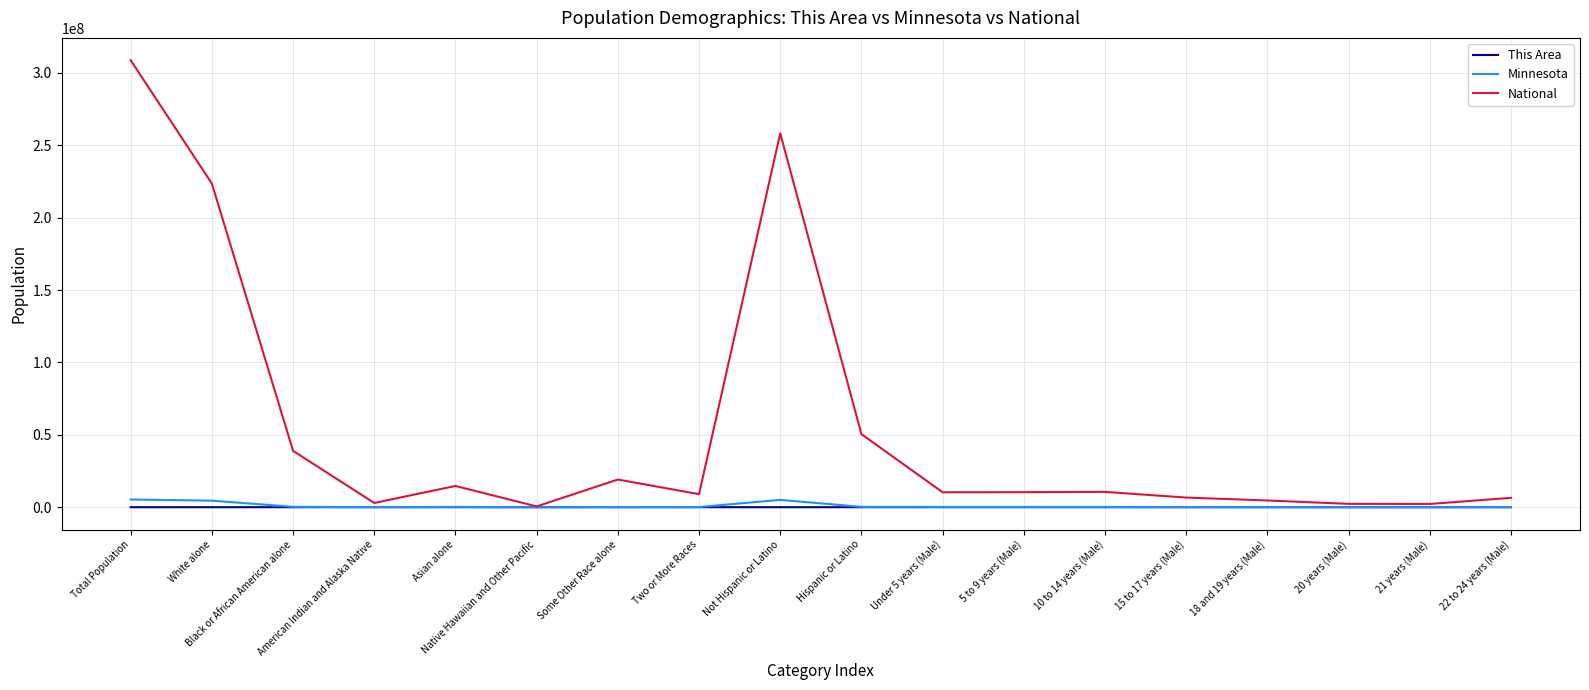

What is the sum of all This Area values?

591